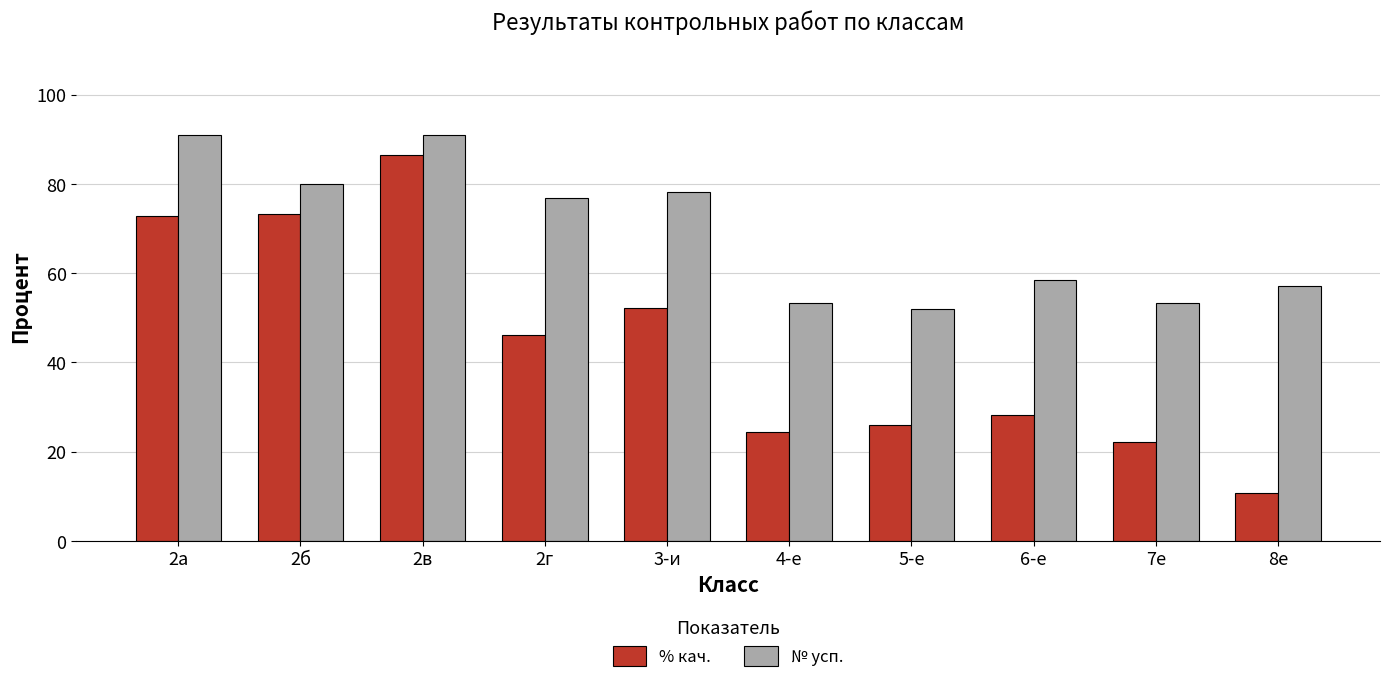

At which category is the sum across all series the highest?

2в